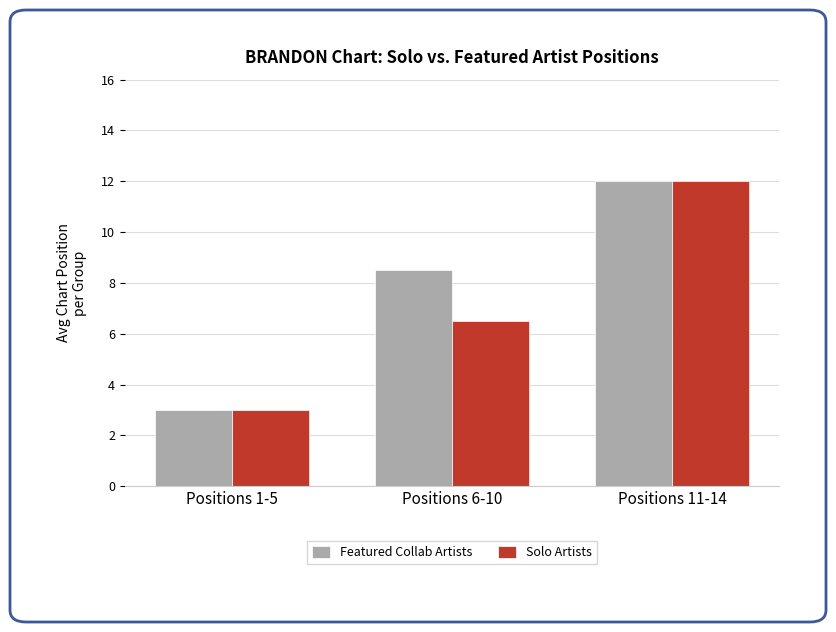

Reading left to right, what are all the values shown in this chart?

Featured Collab Artists: Positions 1-5=3.0	Positions 6-10=8.5	Positions 11-14=12.0
Solo Artists: Positions 1-5=3.0	Positions 6-10=6.5	Positions 11-14=12.0